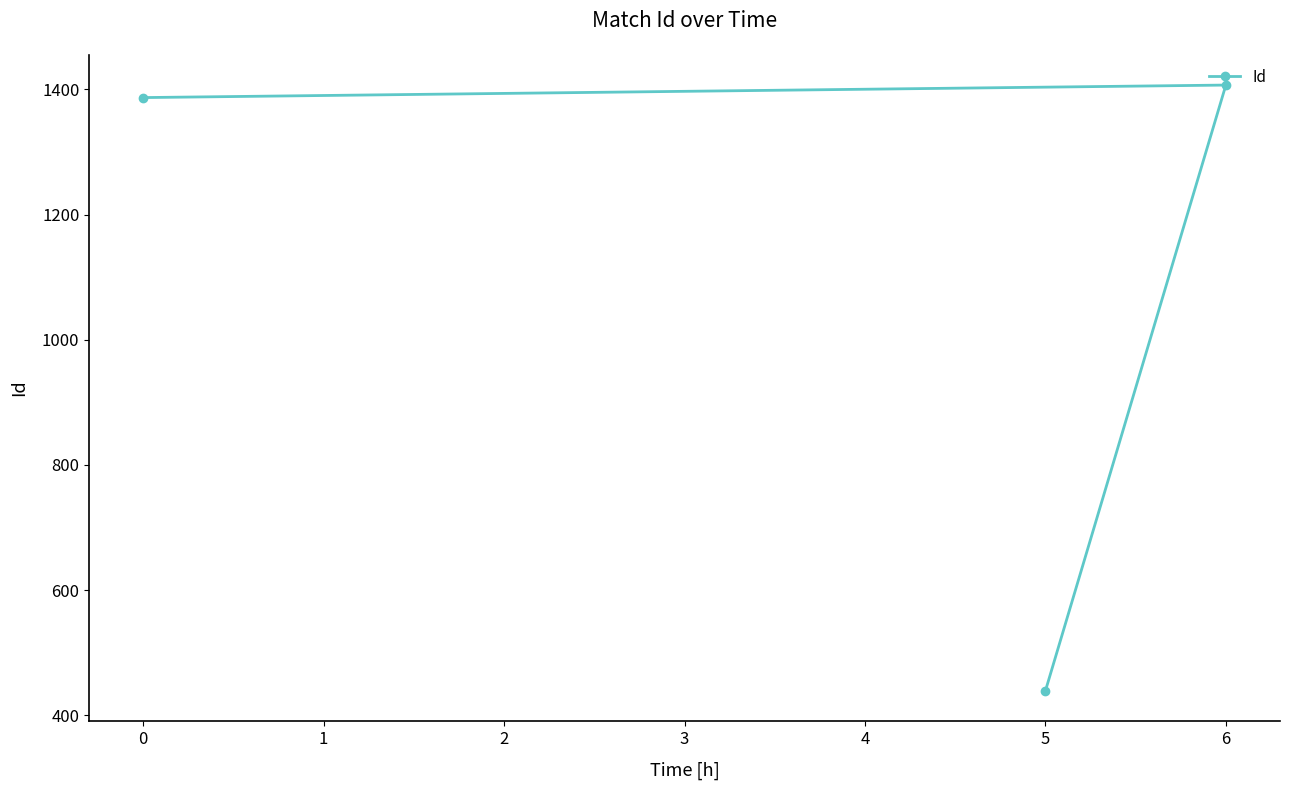

Is it true that the value at 0 is 1876?

False